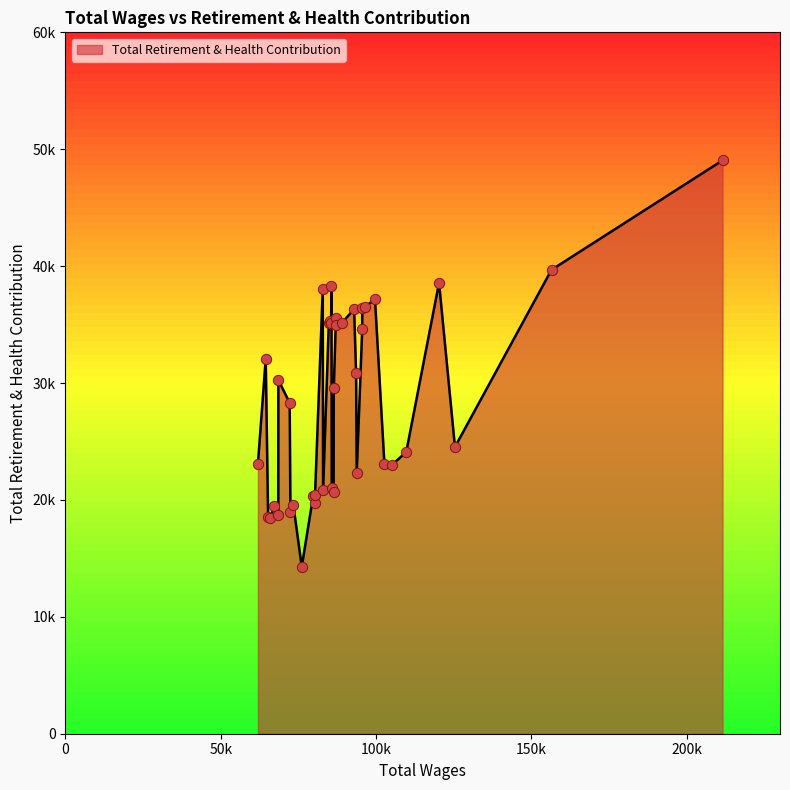

Between 35 and 15, which is larger?

15